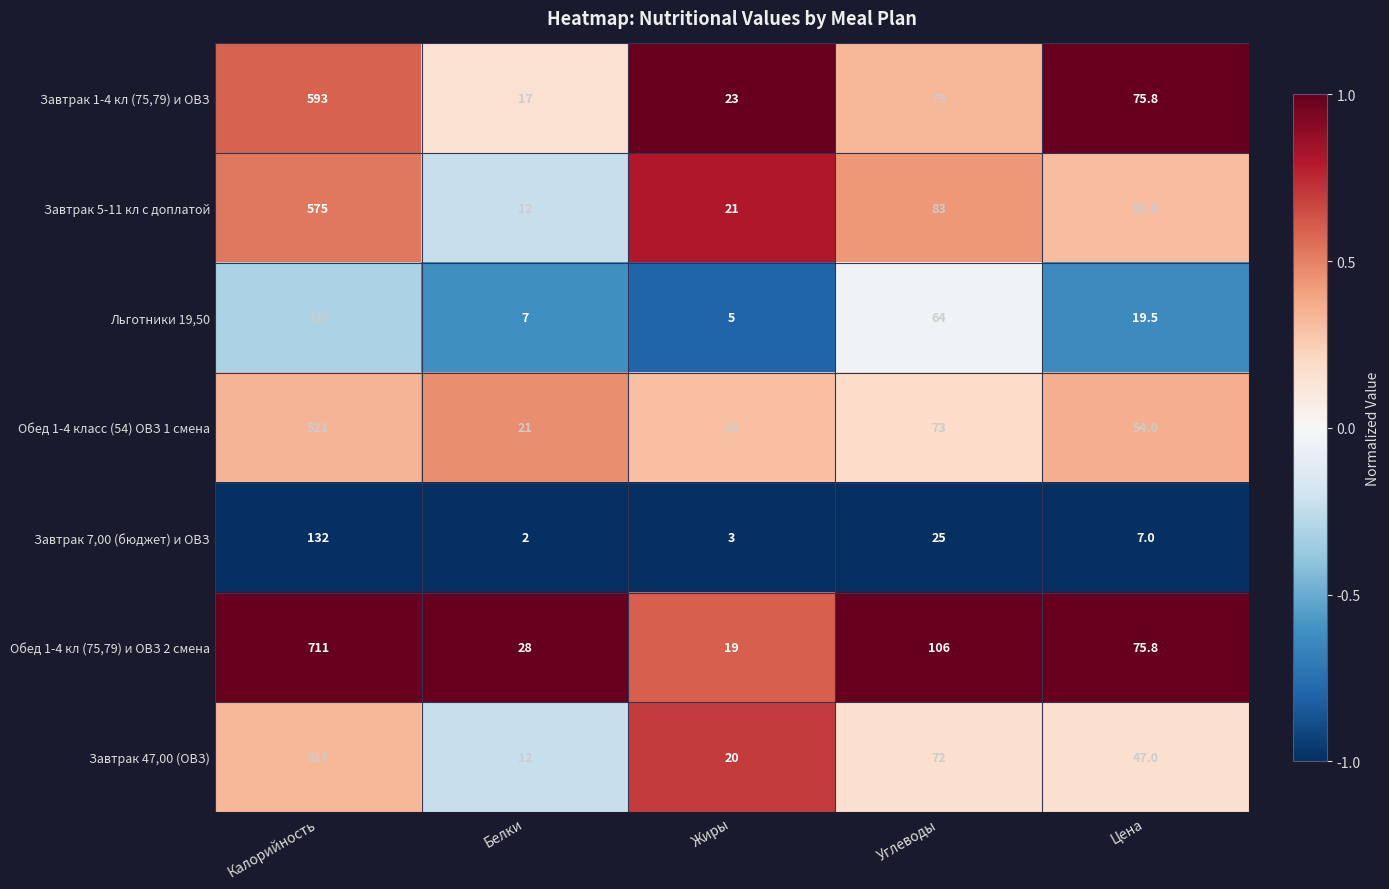

What is the smallest value displayed?

2.0